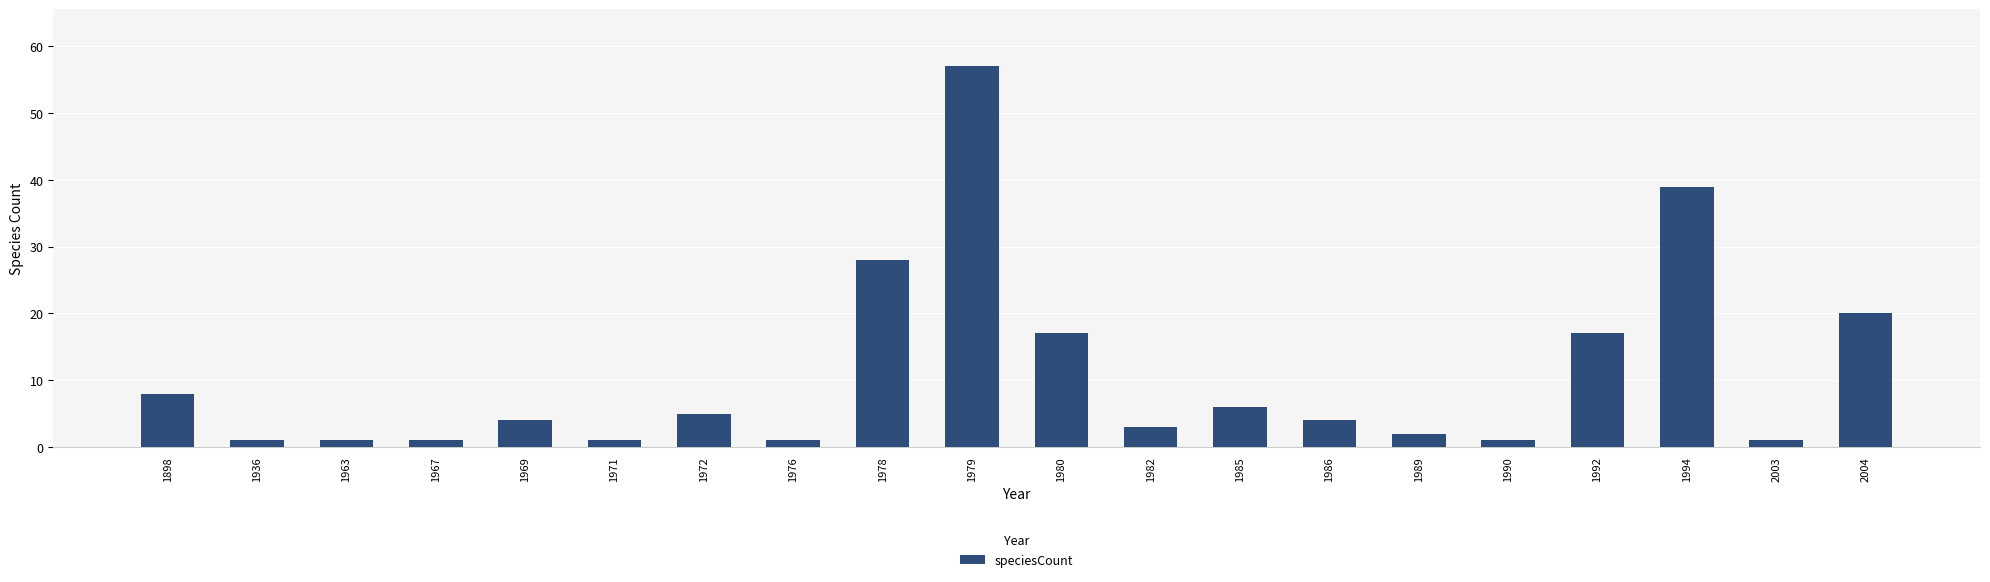

How many bars are there in total?

20